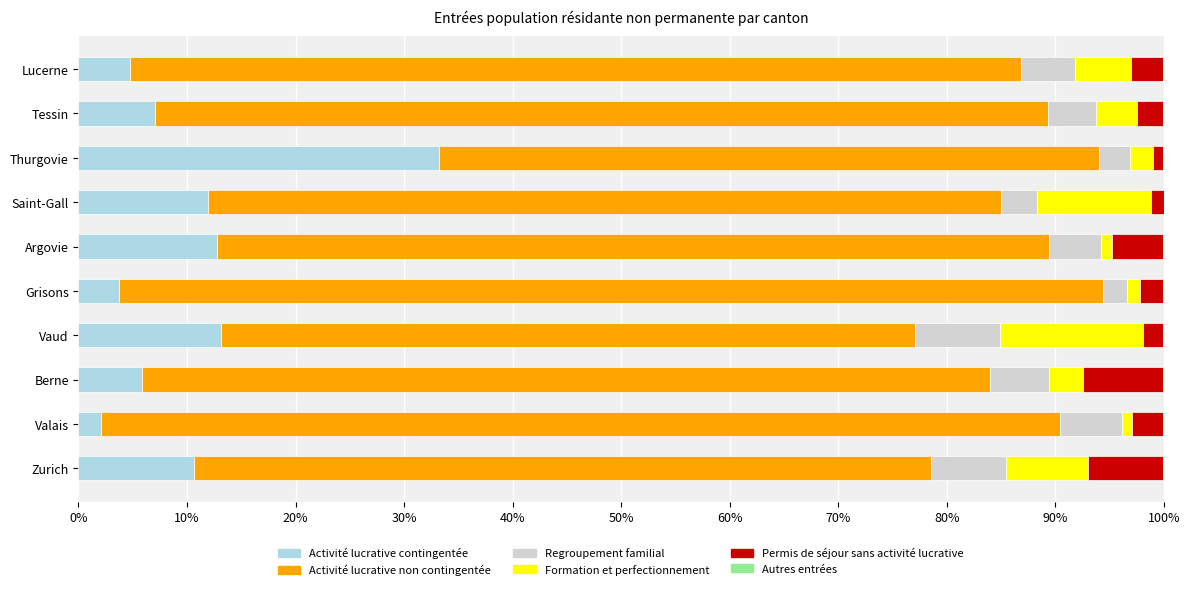

Which category has the highest value in the Activité lucrative contingentée series?

Thurgovie